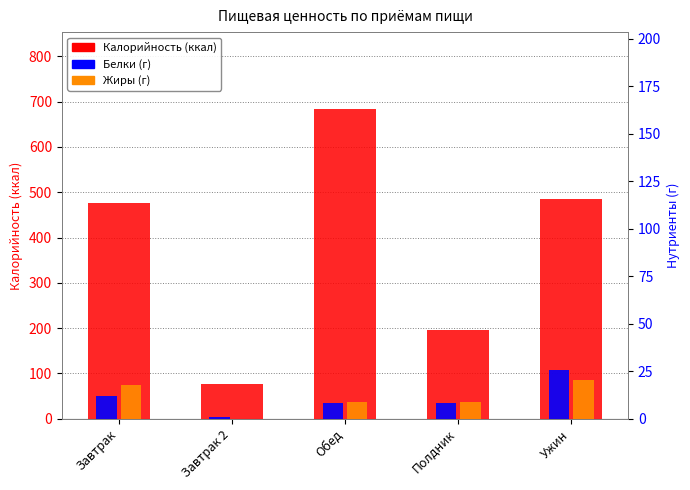

Between Полдник and Ужин, which is larger?

Ужин